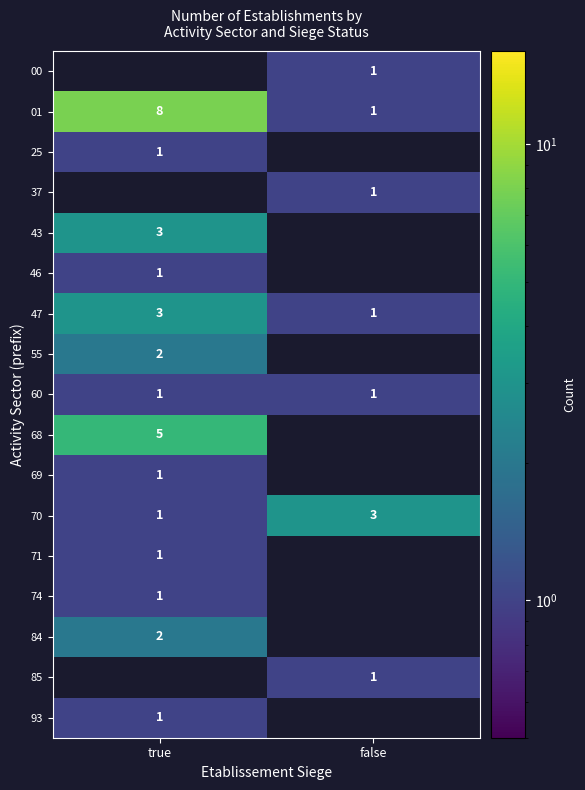

List the labels in order of 70 value, smallest first.

true, false